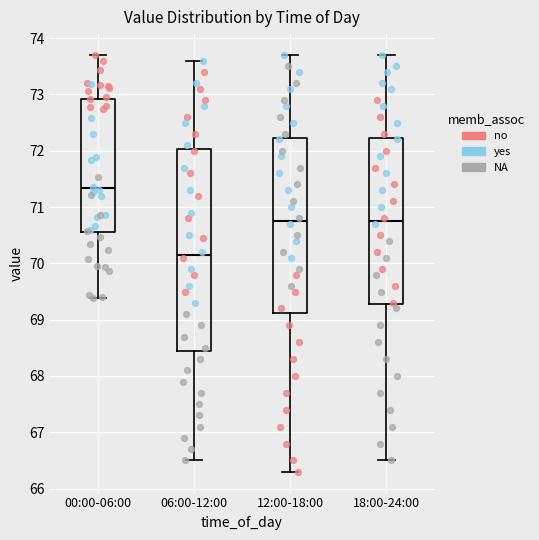

Which box has the lowest median line?

06:00-12:00